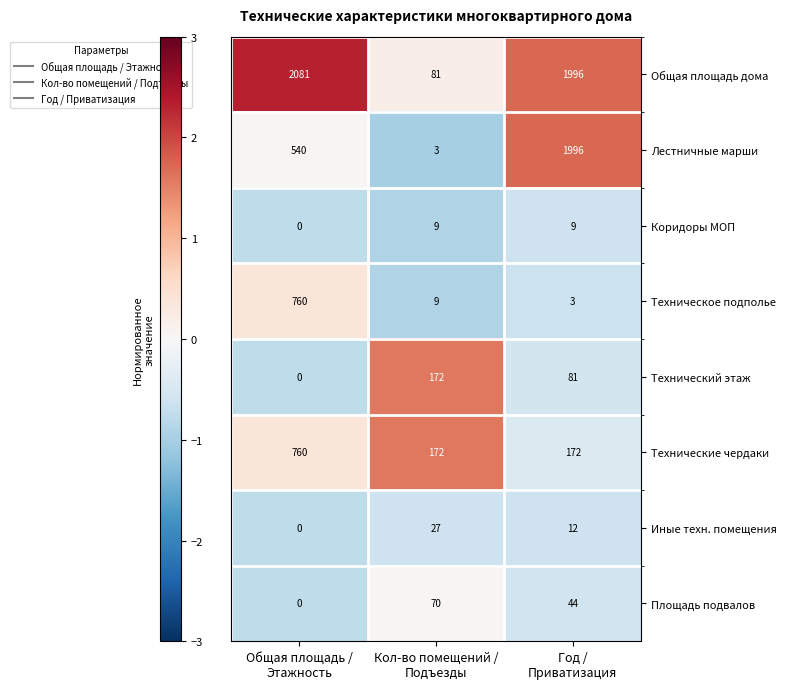

Reading left to right, extract all data points from this chart.

Общая площадь дома: 2081	81	1996
Лестничные марши: 540	3	1996
Коридоры МОП: 0	9	9
Техническое подполье: 760	9	3
Технический этаж: 0	172	81
Технические чердаки: 760	172	172
Иные техн. помещения: 0	27	12
Площадь подвалов: 0	70	44